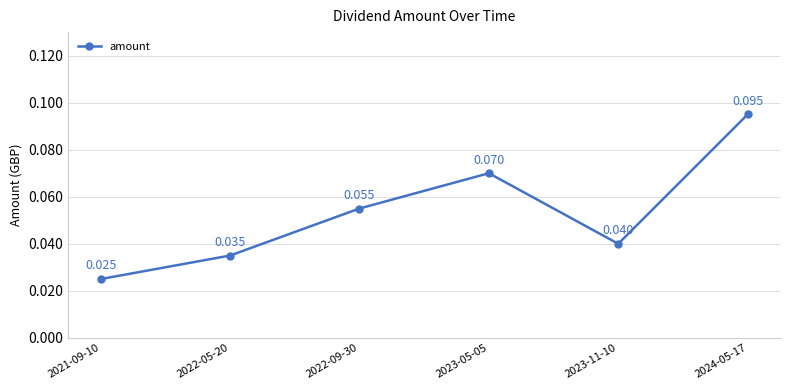

Which category has the lowest value across all series?

2021-09-10